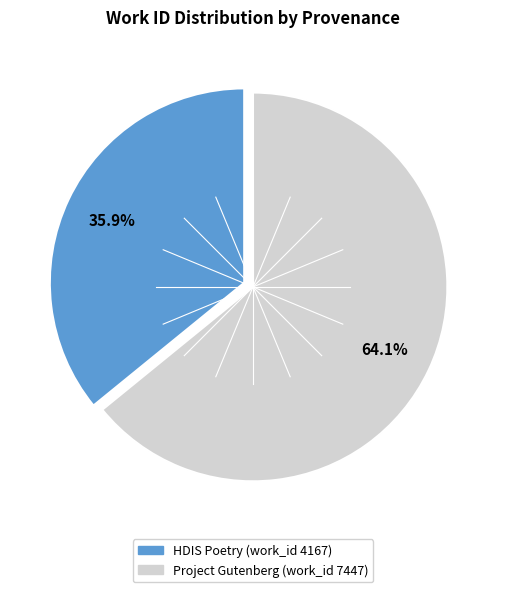

What percentage is the HDIS Poetry (work_id 4167) slice, to the nearest percent?

36%